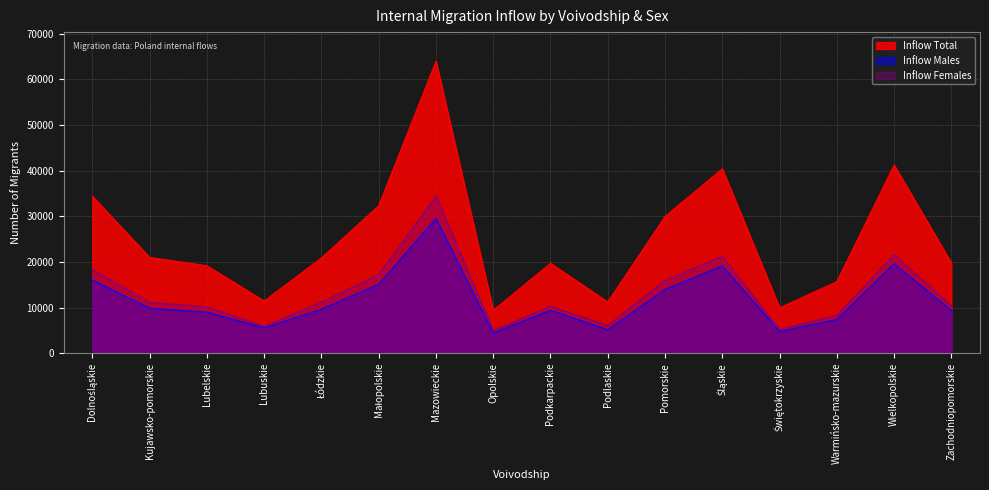

True or false: Inflow Total and Inflow Females cross at least once.

False